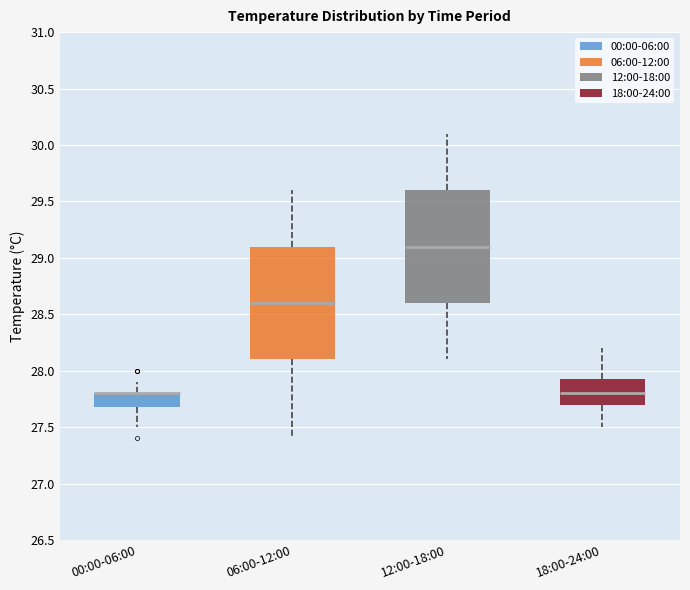

Where does the upper whisker of the box for 18:00-24:00 end on the y-axis? The values are not printed on the chart, so give them approximately, as read against the axis.

28.20